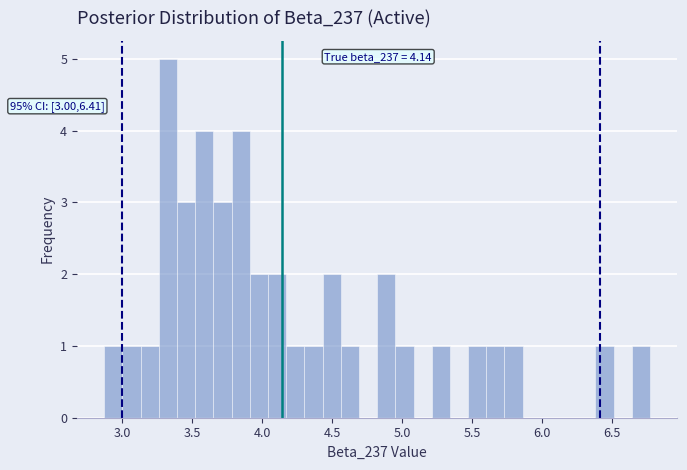

Around what value on the x-axis is the tallest bar? Give the approximate position of its centre, as read against the axis.

3.35